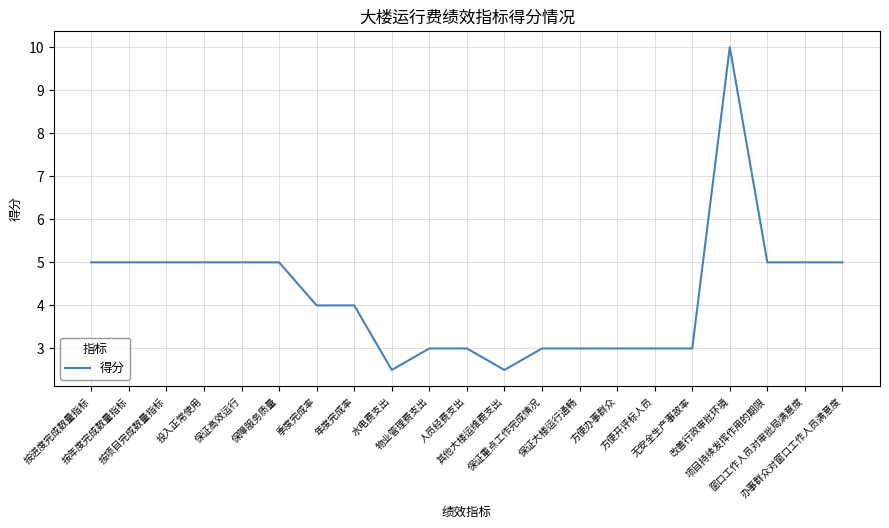

What is the maximum value shown in the chart?

10.0